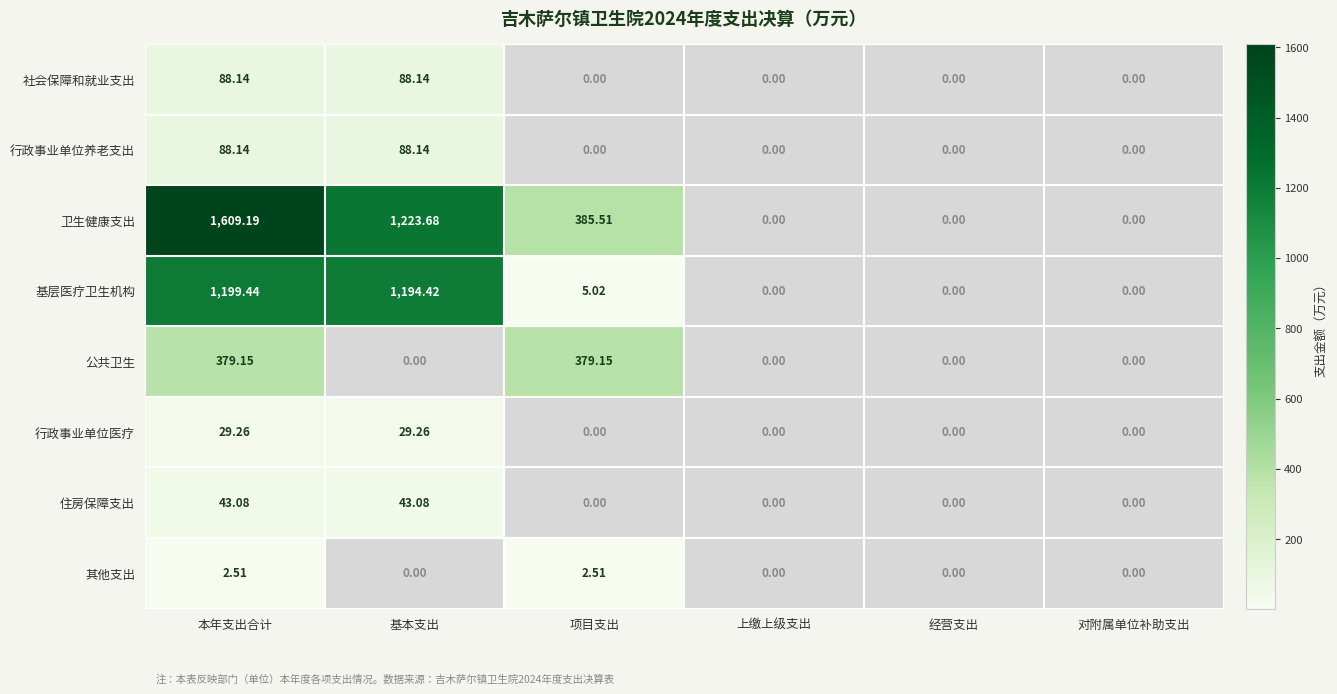

Between 项目支出 and 对附属单位补助支出, which series saw the biggest shift?

卫生健康支出